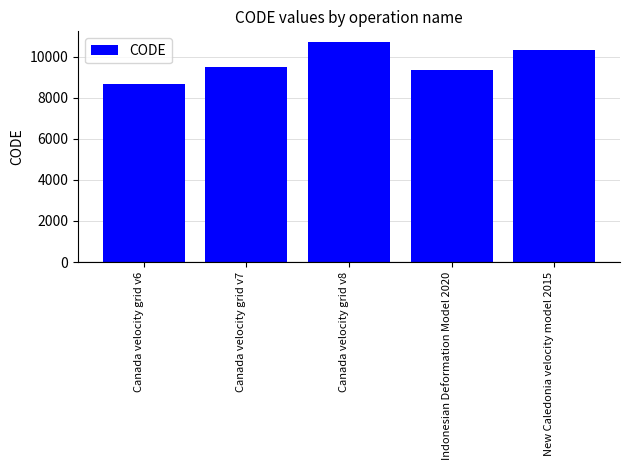

Rank the categories by value from lowest to highest.

Canada velocity grid v6, Indonesian Deformation Model 2020, Canada velocity grid v7, New Caledonia velocity model 2015, Canada velocity grid v8